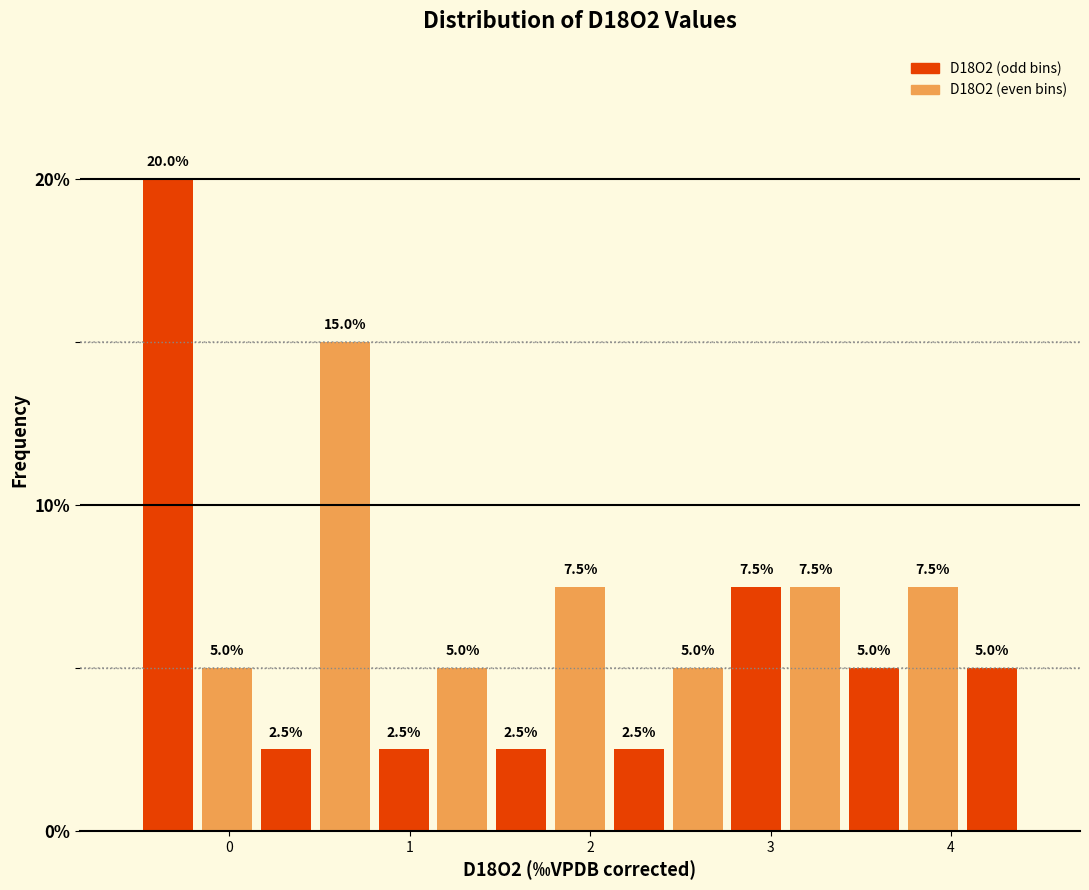

Around what value on the x-axis is the tallest bar? Give the approximate position of its centre, as read against the axis.

-0.3